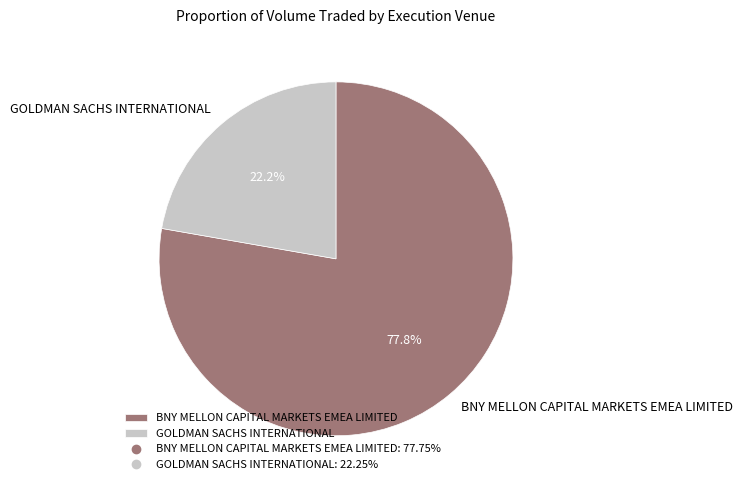

Which category accounts for the majority?

BNY MELLON CAPITAL MARKETS EMEA LIMITED